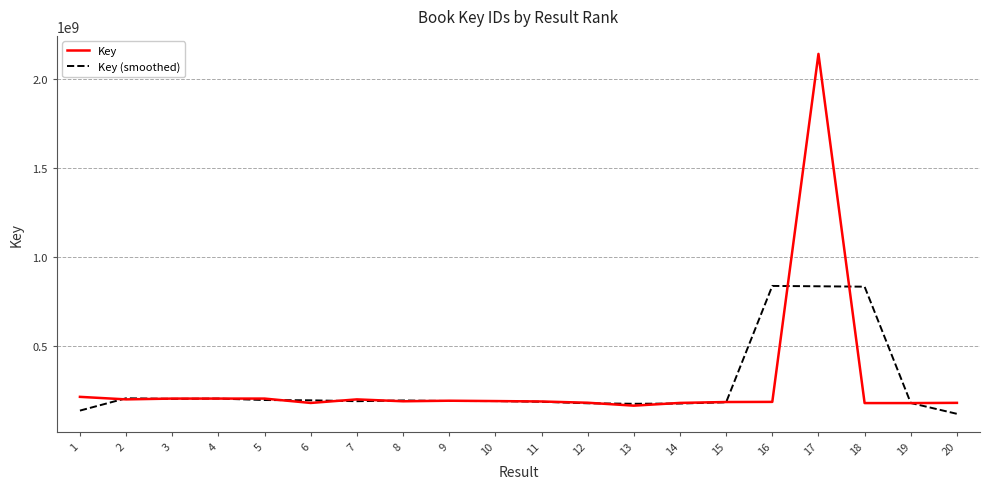

What are all the series names shown in the legend?

Key, Key (smoothed)